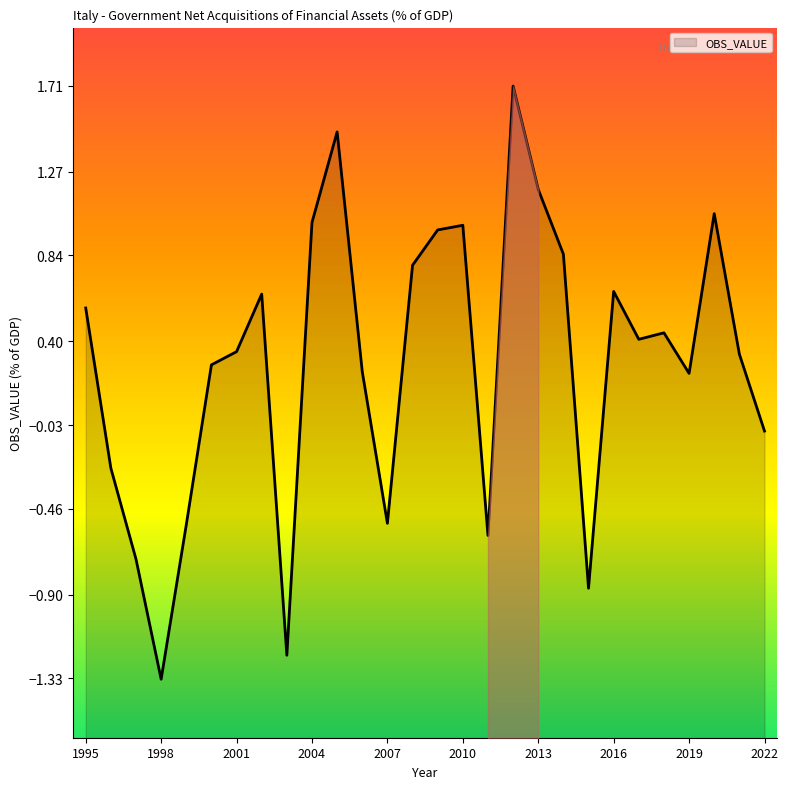

What is the value of the 4th point from the left?

-1.3